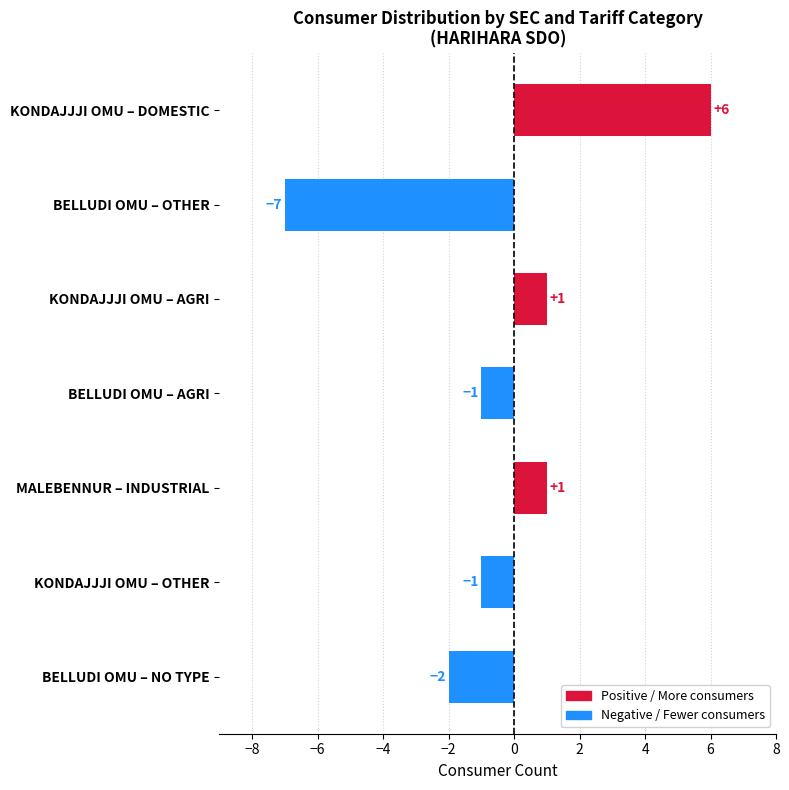

What is the difference between the maximum and second lowest values?

8